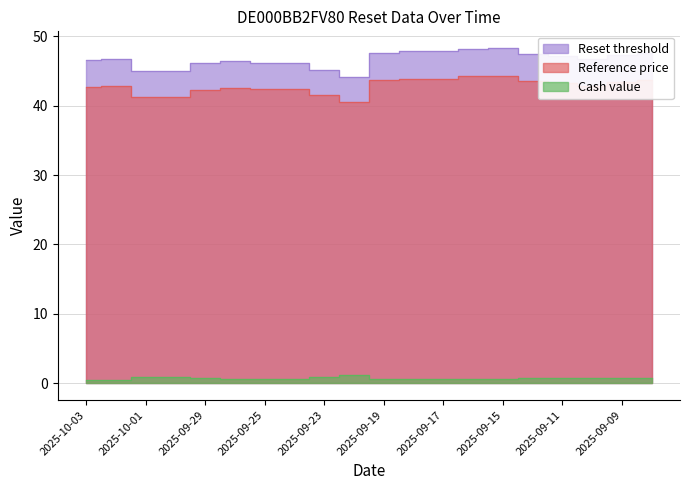

Between 2025-10-02 and 2025-09-17, which series saw the biggest shift?

Reset threshold